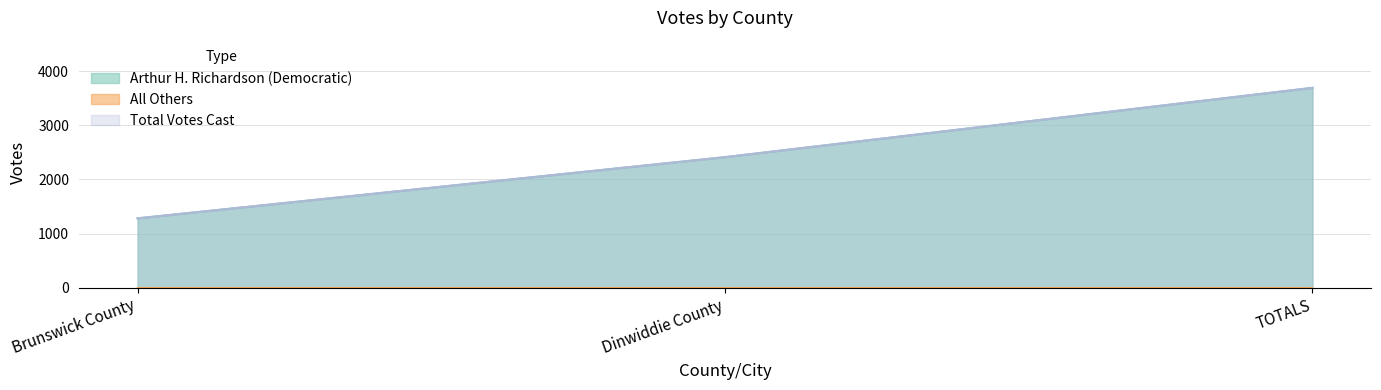

Which series has the largest total across all categories?

Arthur H. Richardson (Democratic)